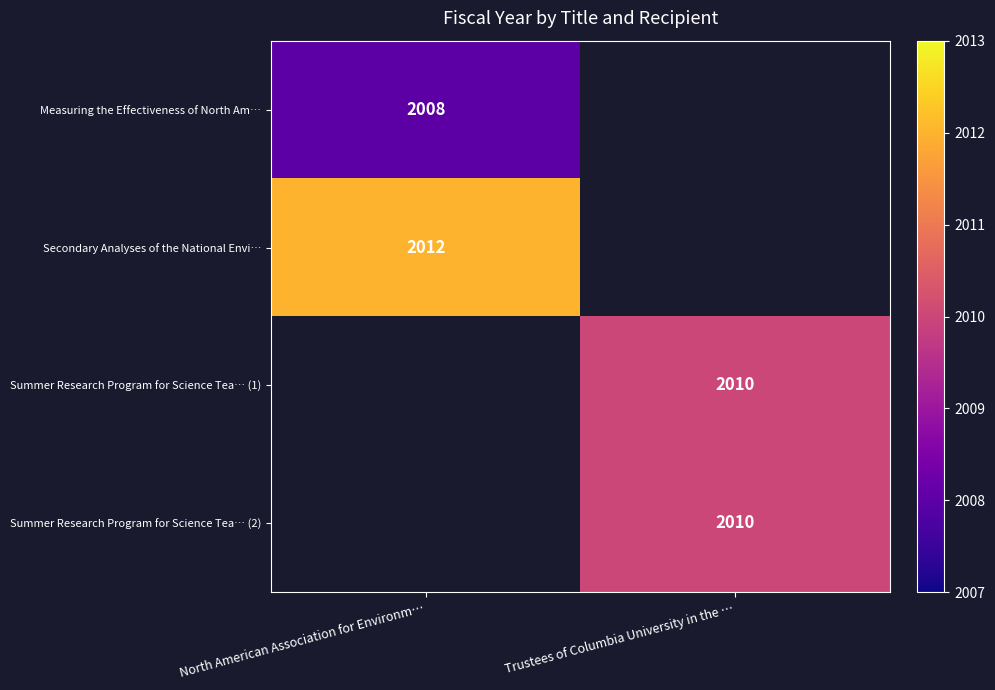

At how many categories does at least one series exceed 2010?

1